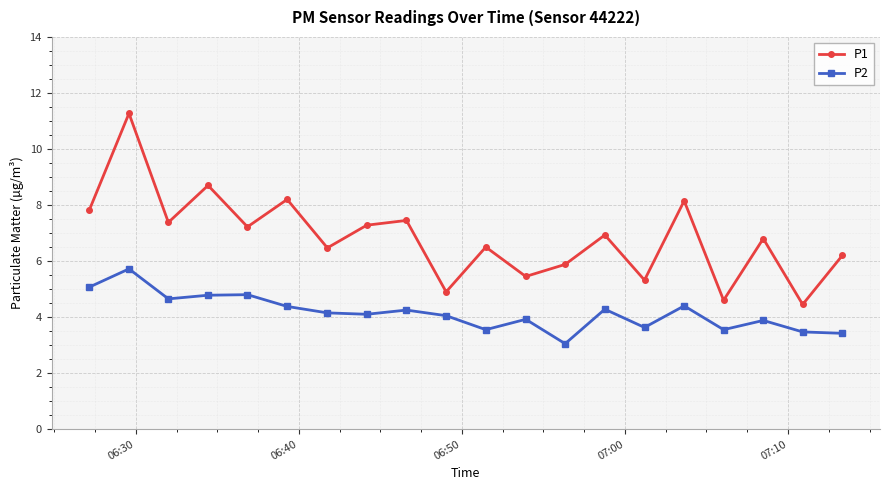

How many values in the P1 series exceed 6?

14